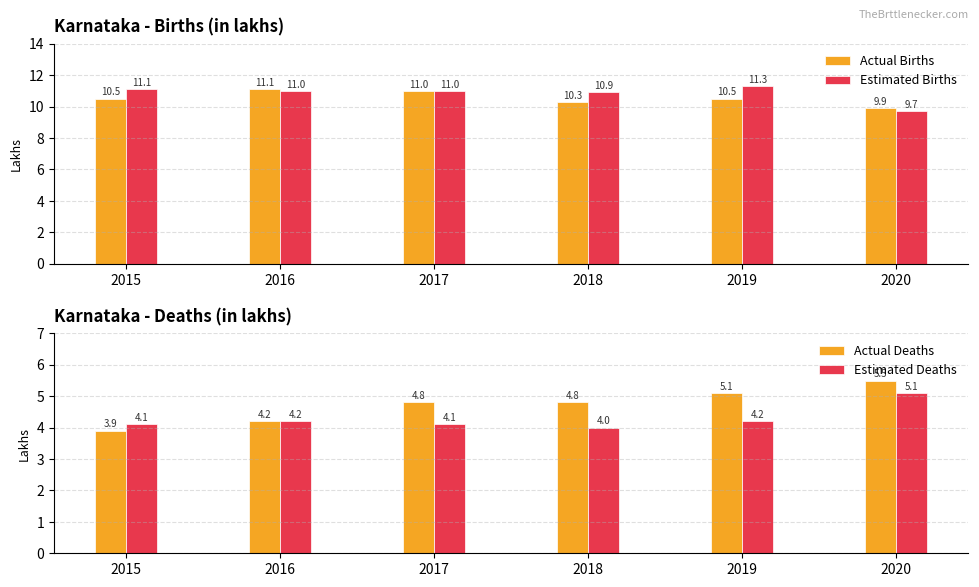

True or false: Actual Deaths has a value of 4.2 at 2016.

True